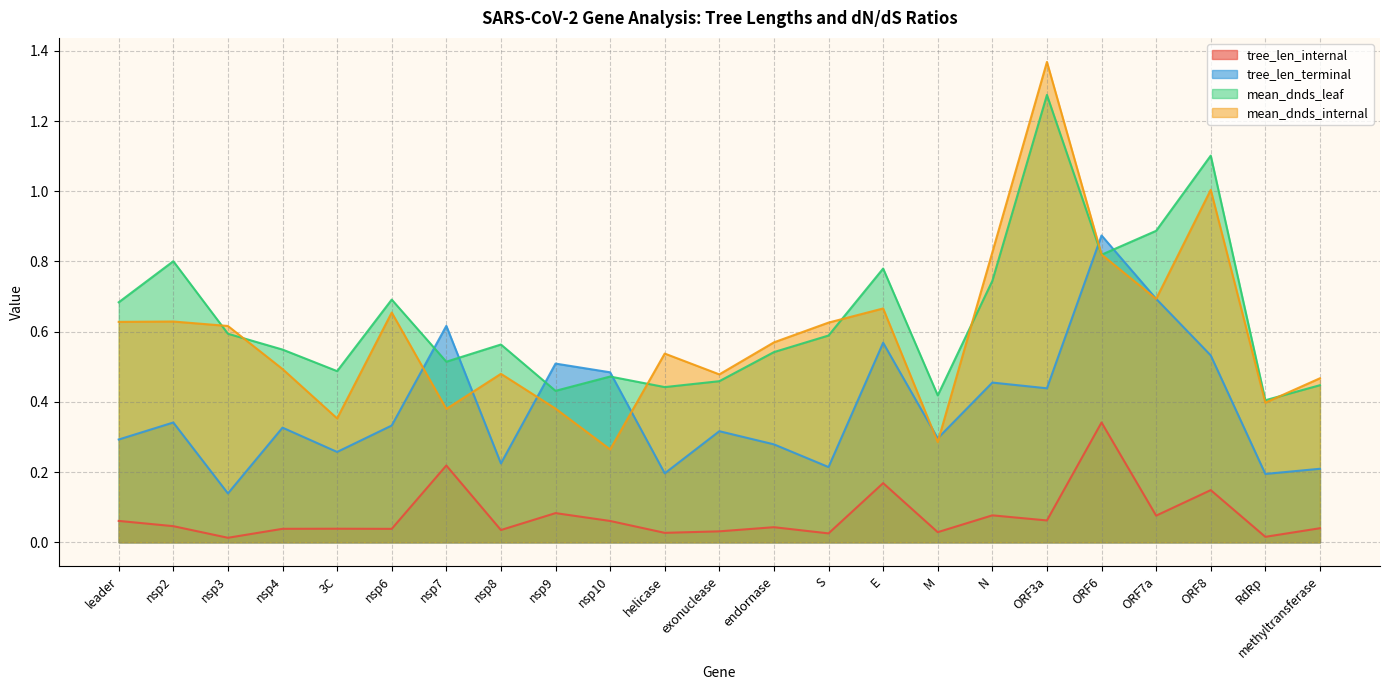

Rank the series at nsp2 from lowest to highest value.

tree_len_internal, tree_len_terminal, mean_dnds_internal, mean_dnds_leaf